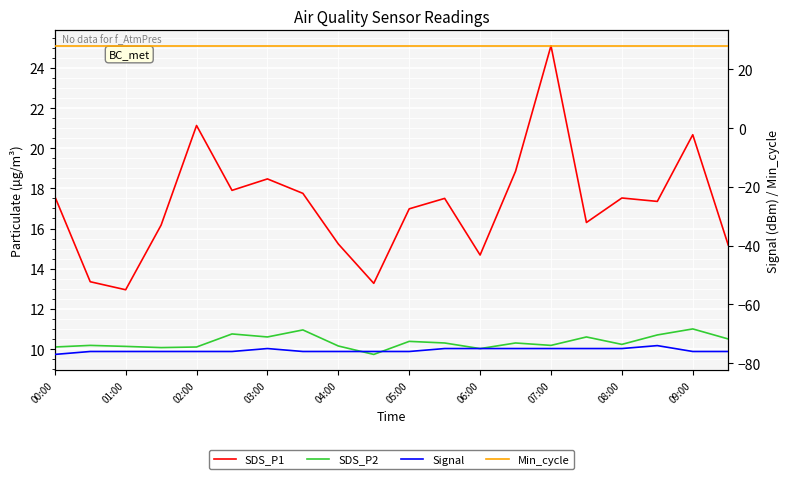

In SDS_P1, how many points are lower than both neighbors (excluding endpoints)?

6